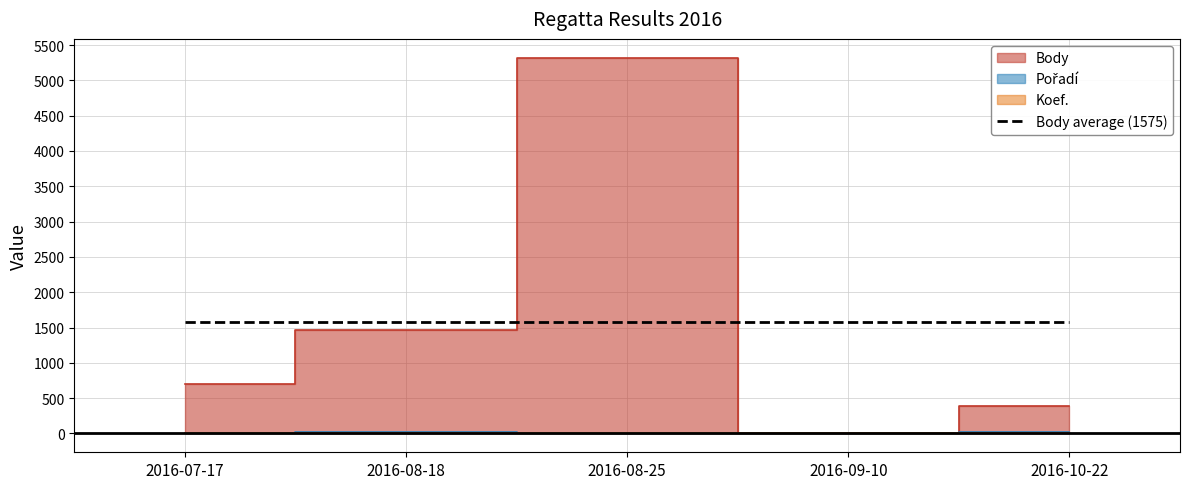

True or false: Pořadí and Body intersect in this chart.

False